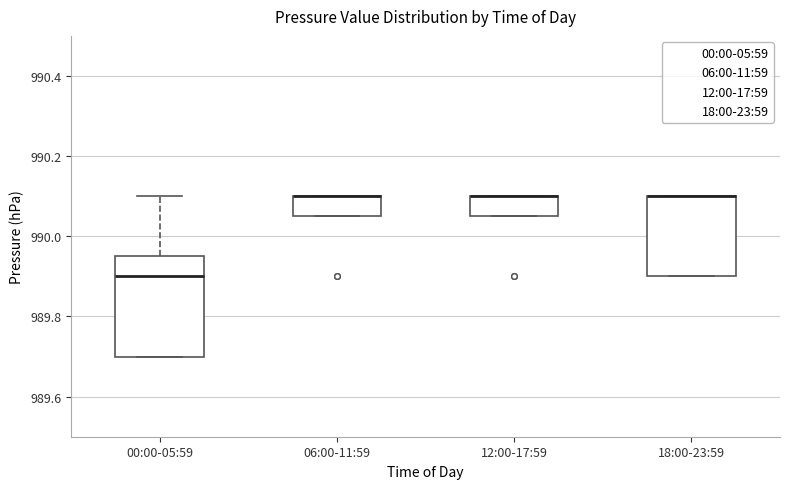

Where is the lower edge of the box for 06:00-11:59 on the y-axis? The values are not printed on the chart, so give them approximately, as read against the axis.

990.06